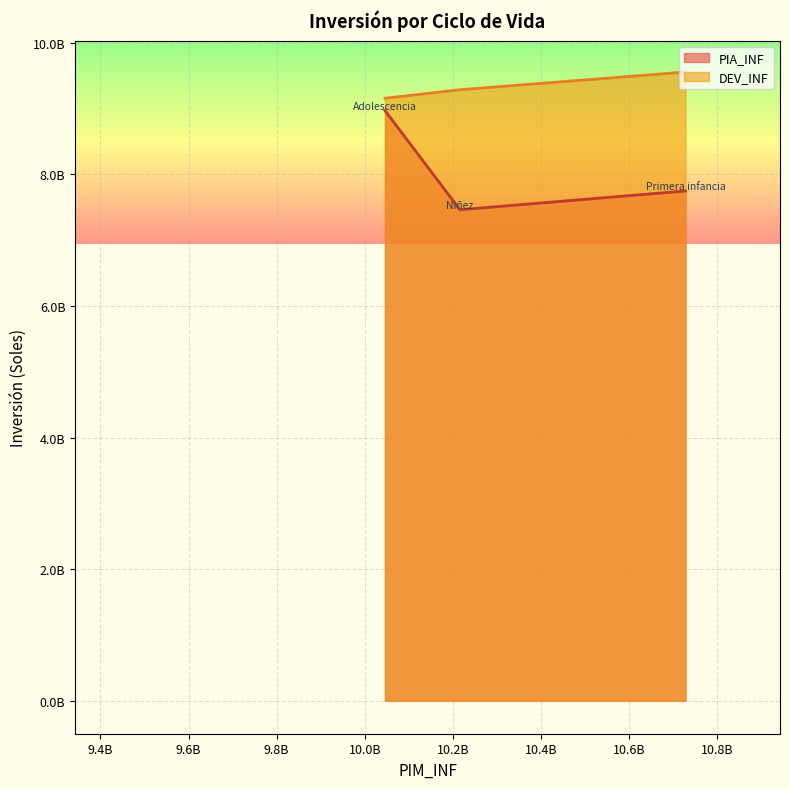

The DEV_INF series shows 3441424650.1 at Niñez: 6 a 11 años. True or false?

False